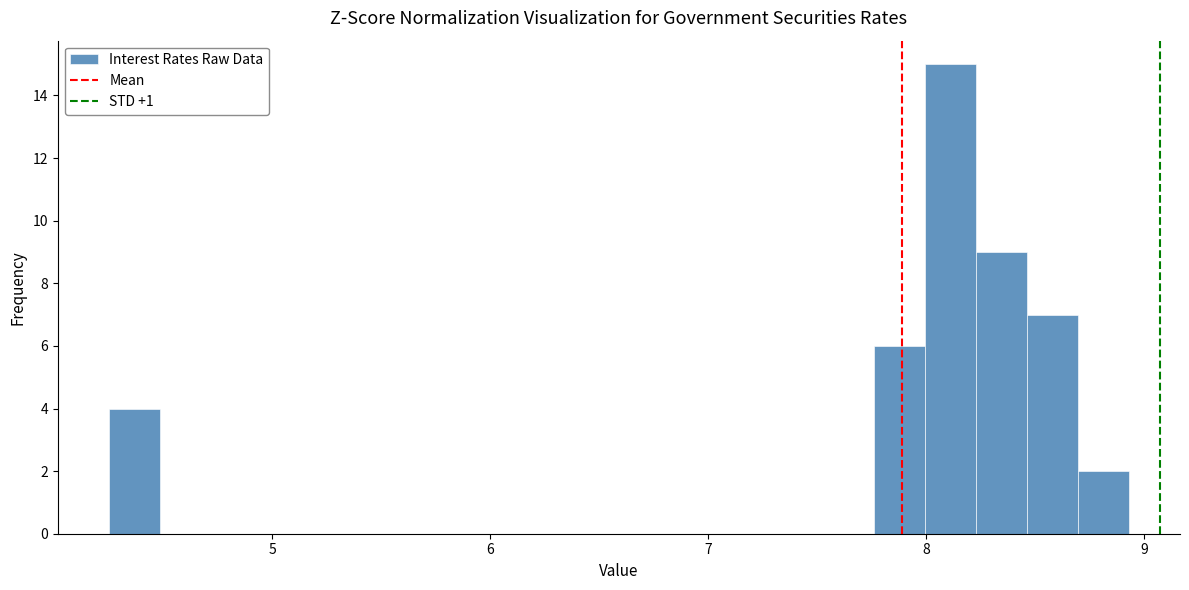

Around what value on the x-axis is the tallest bar? Give the approximate position of its centre, as read against the axis.

8.1